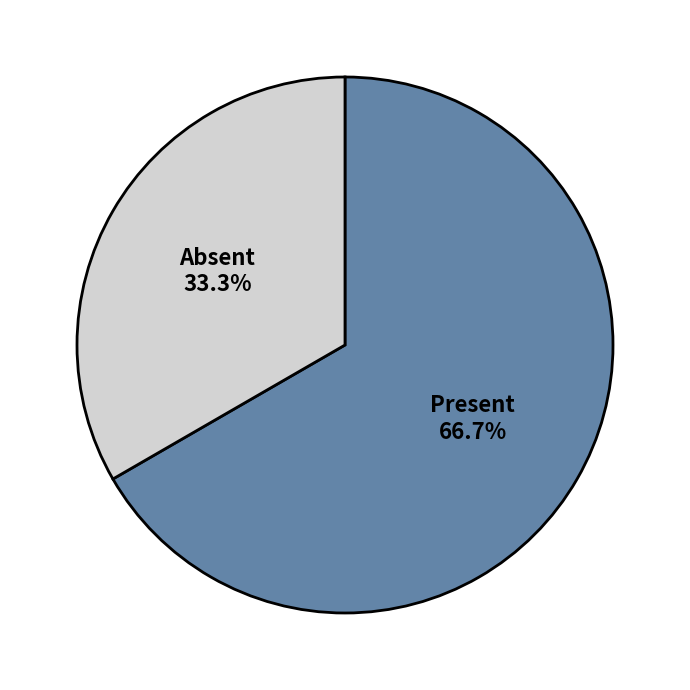

Rank the categories by value from lowest to highest.

Absent, Present